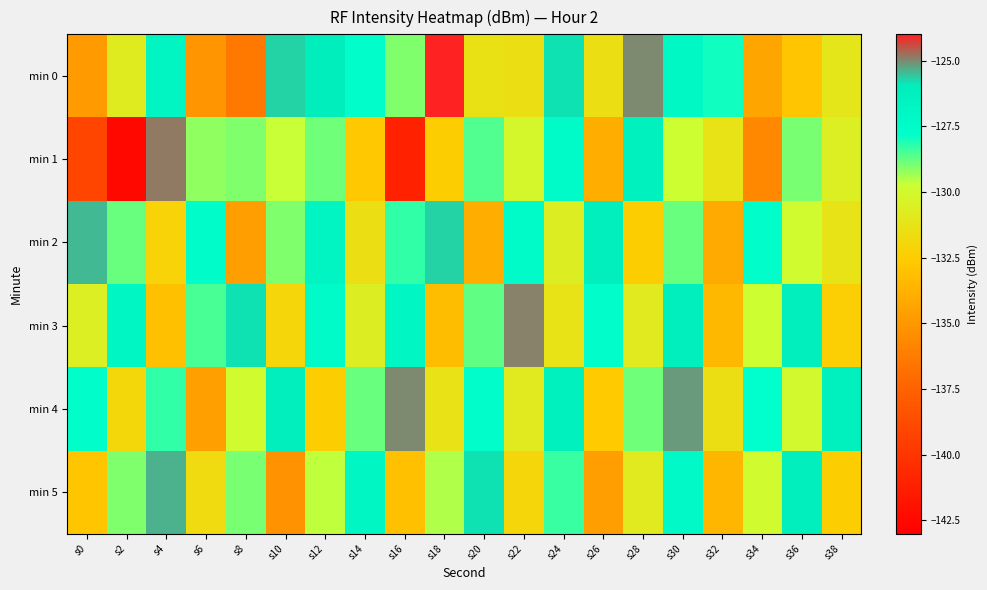

Reading left to right, transcribe all the data shown in this chart.

min 0: s0=-134.8	s2=-130.8	s4=-126.7	s6=-135.1	s8=-136.4	s10=-125.7	s12=-126.0	s14=-127.6	s16=-129.0	s18=-124.0	s20=-131.4	s22=-131.5	s24=-125.8	s26=-131.5	s28=-125.0	s30=-127.1	s32=-128.0	s34=-134.4	s36=-132.8	s38=-131.1
min 1: s0=-139.1	s2=-142.5	s4=-124.9	s6=-129.2	s8=-129.0	s10=-129.7	s12=-128.8	s14=-132.7	s16=-141.1	s18=-132.4	s20=-128.6	s22=-130.1	s24=-127.5	s26=-133.9	s28=-126.3	s30=-129.8	s32=-131.2	s34=-135.7	s36=-128.9	s38=-130.6
min 2: s0=-125.4	s2=-128.8	s4=-132.1	s6=-127.5	s8=-134.7	s10=-129.0	s12=-126.8	s14=-131.5	s16=-128.2	s18=-125.7	s20=-133.9	s22=-127.3	s24=-130.7	s26=-126.0	s28=-132.5	s30=-128.8	s32=-134.1	s34=-127.6	s36=-129.9	s38=-131.2
min 3: s0=-130.6	s2=-126.9	s4=-133.1	s6=-128.5	s8=-125.8	s10=-132.0	s12=-127.3	s14=-130.7	s16=-126.9	s18=-133.2	s20=-128.7	s22=-124.9	s24=-131.2	s26=-127.6	s28=-130.9	s30=-126.1	s32=-133.5	s34=-129.8	s36=-126.0	s38=-132.3
min 4: s0=-127.7	s2=-131.9	s4=-128.2	s6=-134.6	s8=-129.9	s10=-126.1	s12=-132.5	s14=-128.8	s16=-125.0	s18=-131.3	s20=-127.7	s22=-130.9	s24=-126.2	s26=-132.6	s28=-128.9	s30=-125.1	s32=-131.5	s34=-127.8	s36=-130.0	s38=-126.3
min 5: s0=-132.8	s2=-129.0	s4=-125.3	s6=-131.7	s8=-128.9	s10=-135.2	s12=-129.6	s14=-126.9	s16=-133.1	s18=-129.5	s20=-125.8	s22=-132.0	s24=-128.3	s26=-134.7	s28=-130.9	s30=-127.2	s32=-133.6	s34=-129.9	s36=-126.1	s38=-132.5